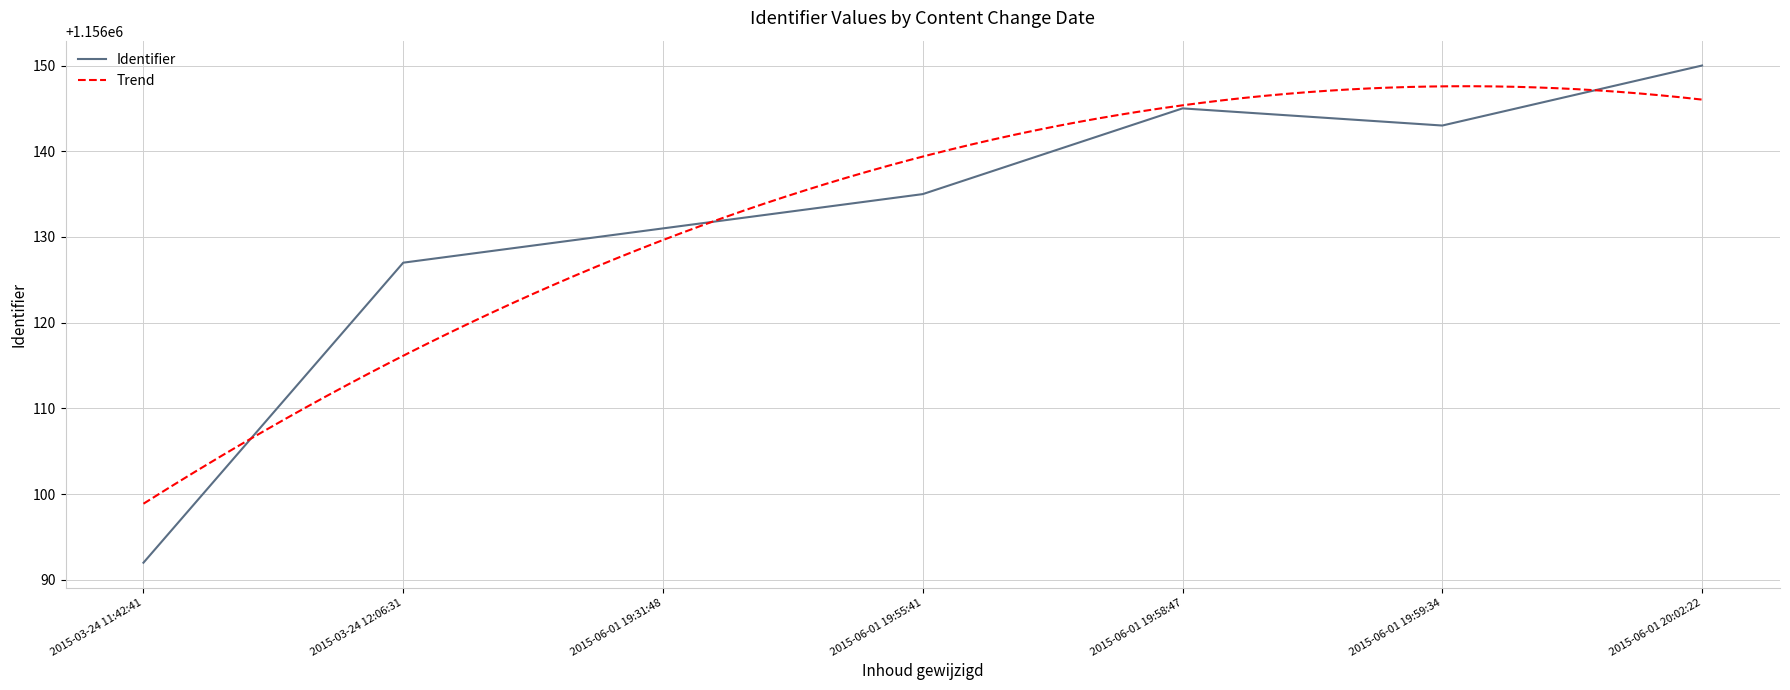

How many values are below 1156135?

3